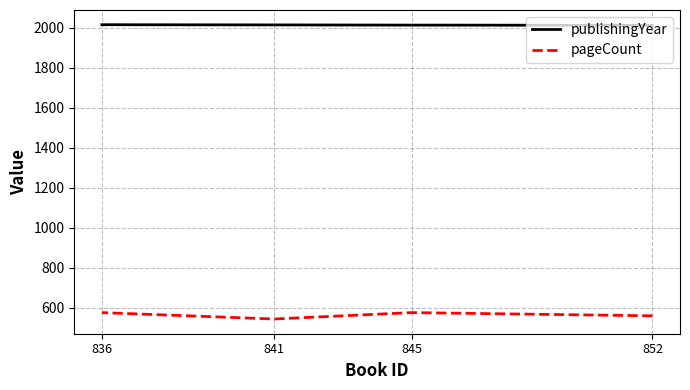

What is the sum of the publishingYear values at 841 and 845?

4027